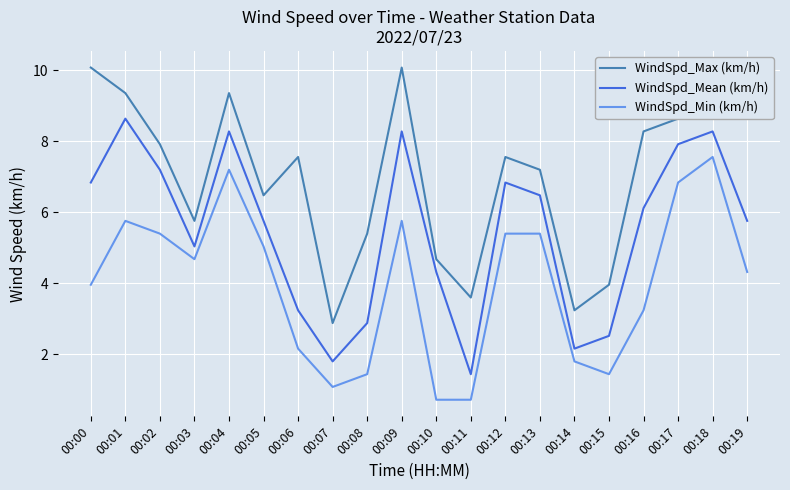

True or false: WindSpd_Max (km/h) and WindSpd_Min (km/h) cross at least once.

False